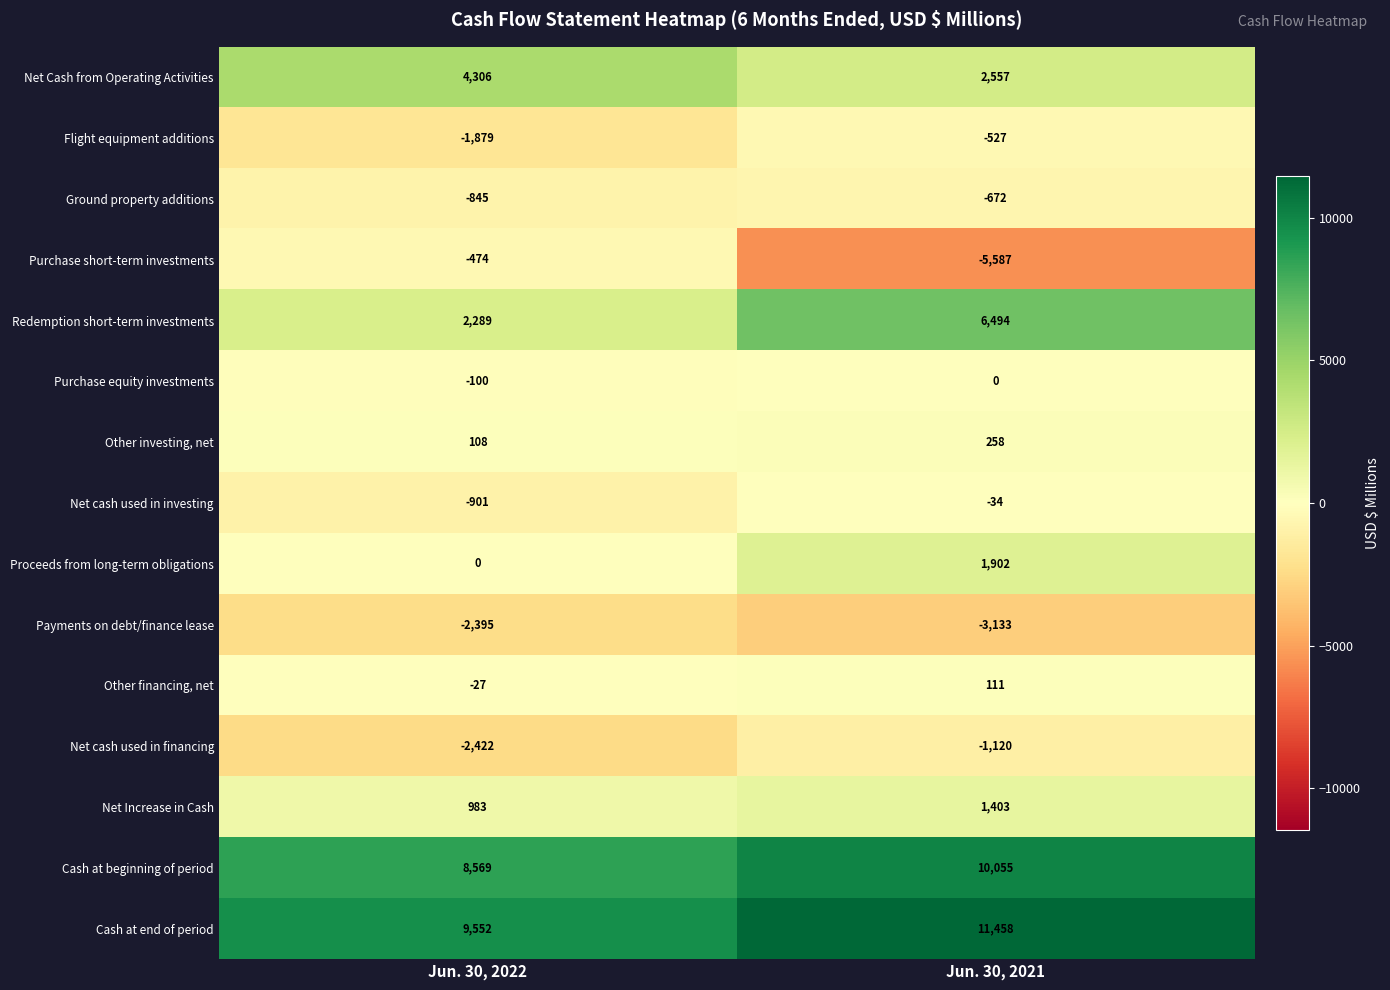

What is the approximate value of Other financing, net at Jun. 30, 2021, to the nearest 50?

100